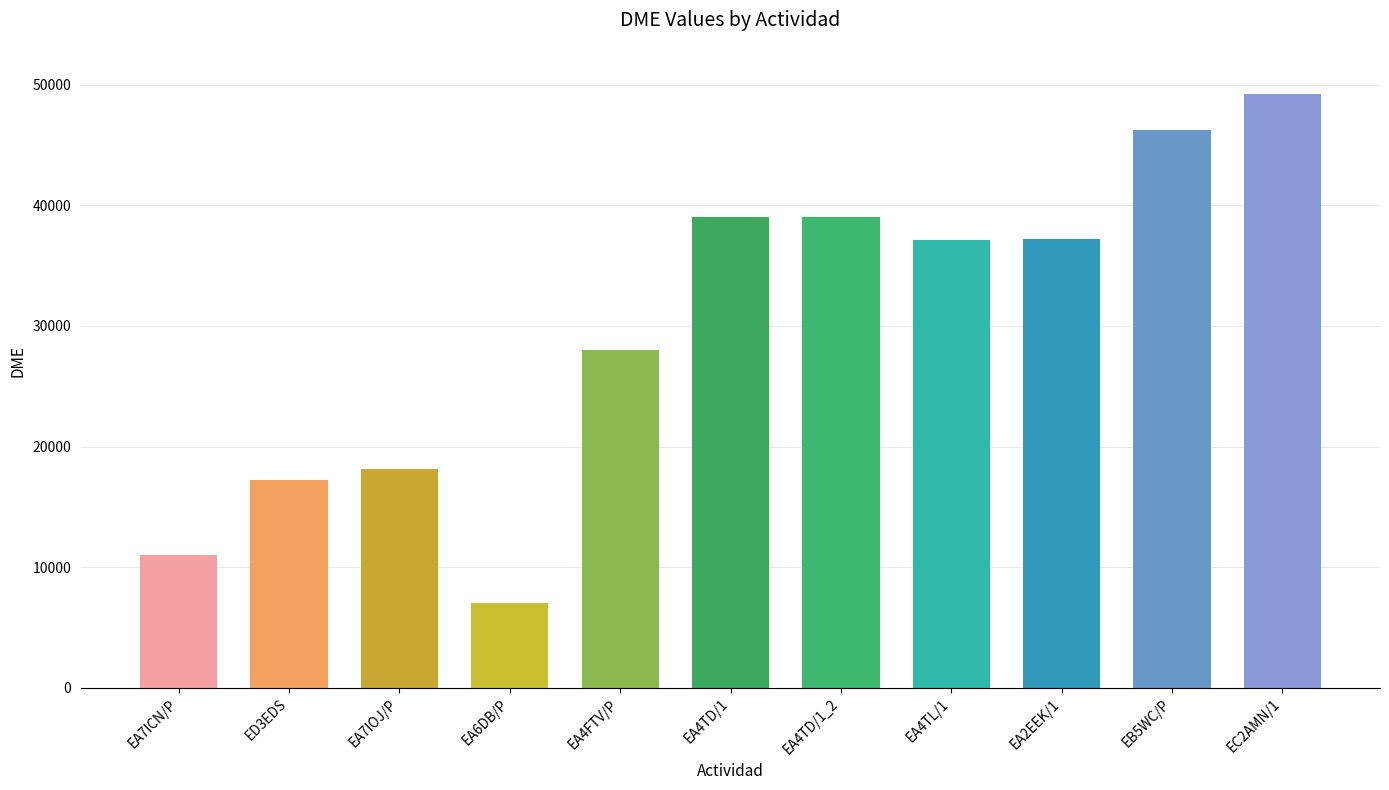

The value at EA2EEK/1 is 37231. True or false?

True